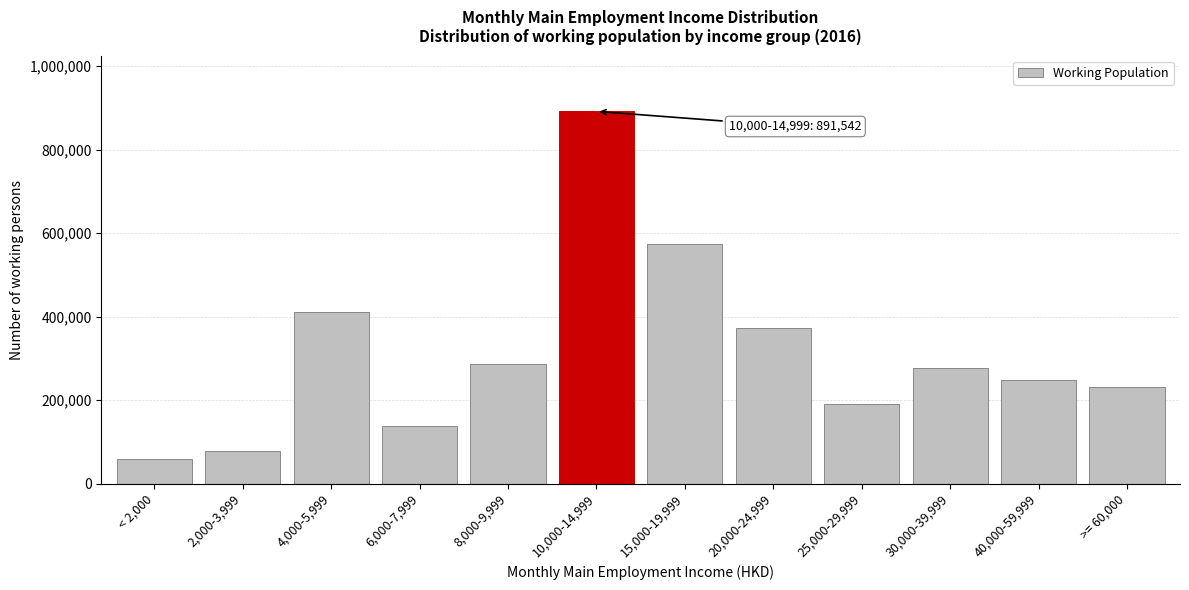

Reading left to right, list all the values displayed in this chart.

< 2,000=59293	2,000-3,999=78813	4,000-5,999=411905	6,000-7,999=137341	8,000-9,999=285425	10,000-14,999=891542	15,000-19,999=572777	20,000-24,999=372665	25,000-29,999=190703	30,000-39,999=277029	40,000-59,999=247662	>= 60,000=231457